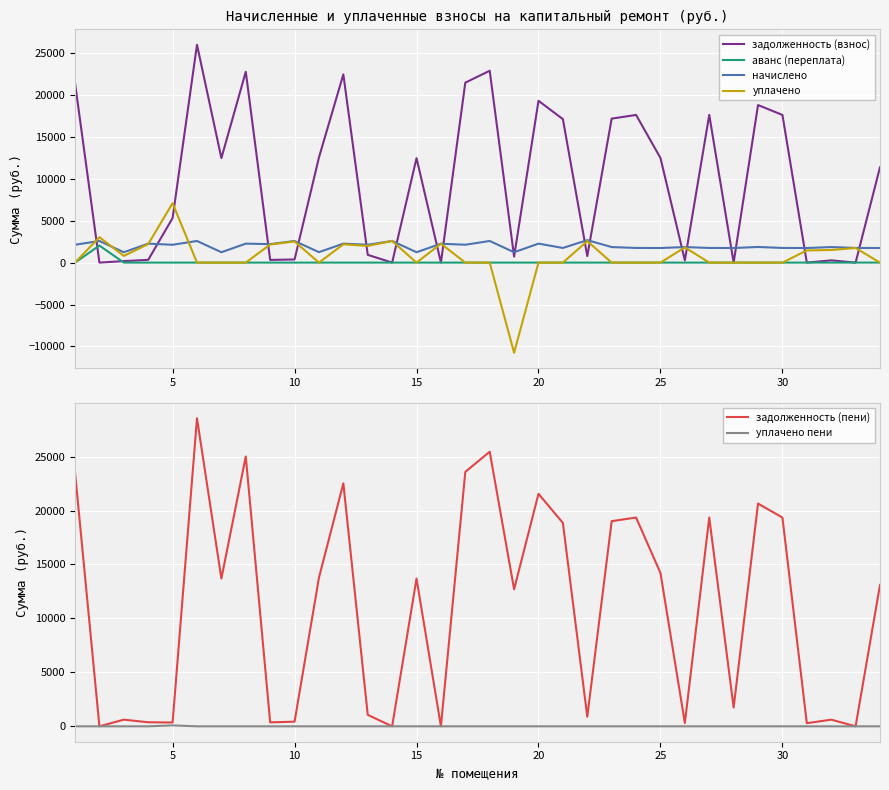

What is the difference between the maximum and minimum values in the аванс (переплата) series?

2031.6